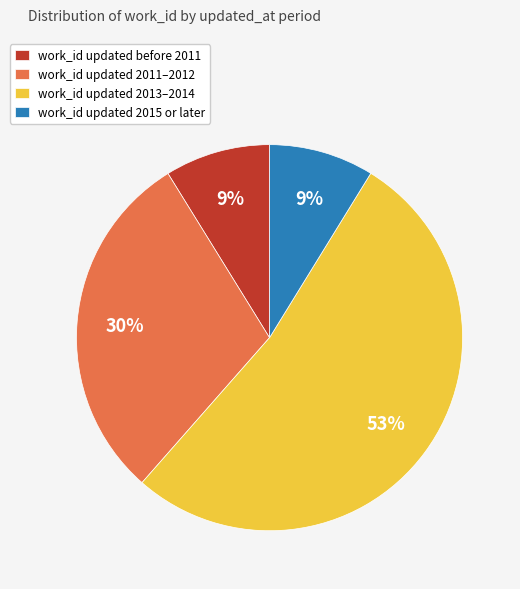

Which has a higher value, work_id updated 2013–2014 or work_id updated before 2011?

work_id updated 2013–2014